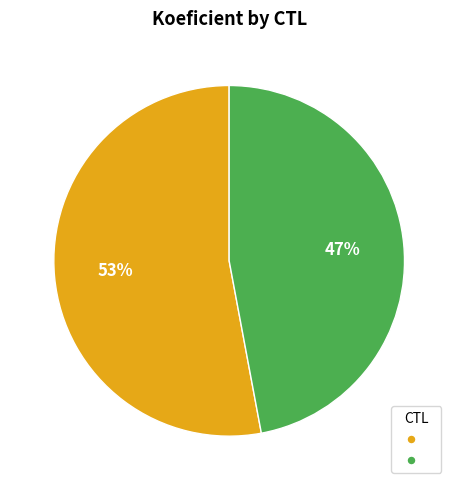

To the nearest percent, what is the average slice percentage?

50%